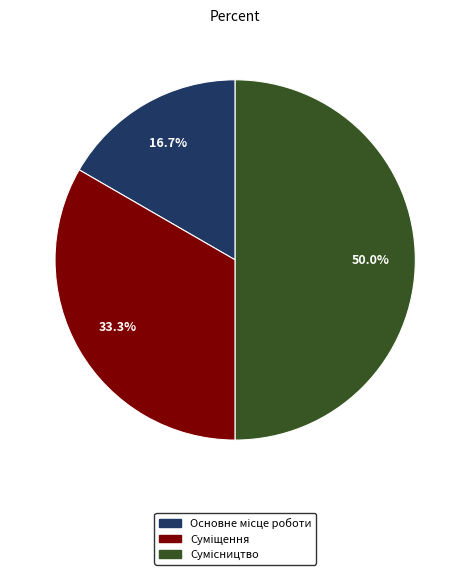

How many slices are in this pie chart?

3